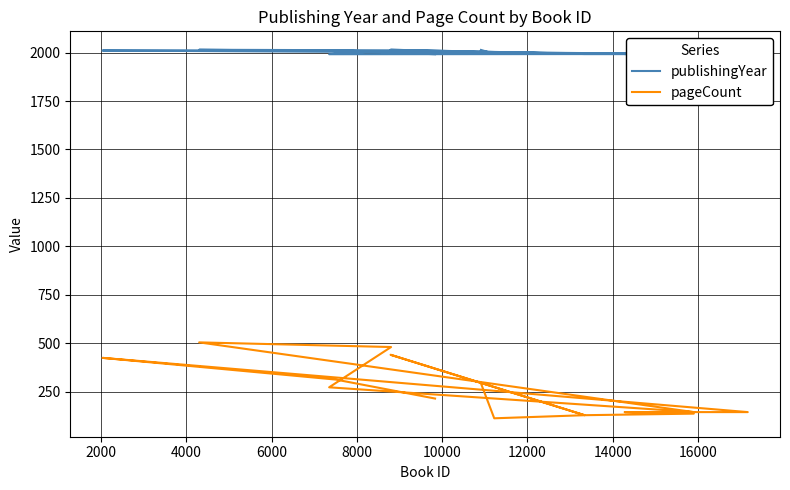

Is the value of publishingYear at 11 greater than the value of pageCount at 14000?

Yes